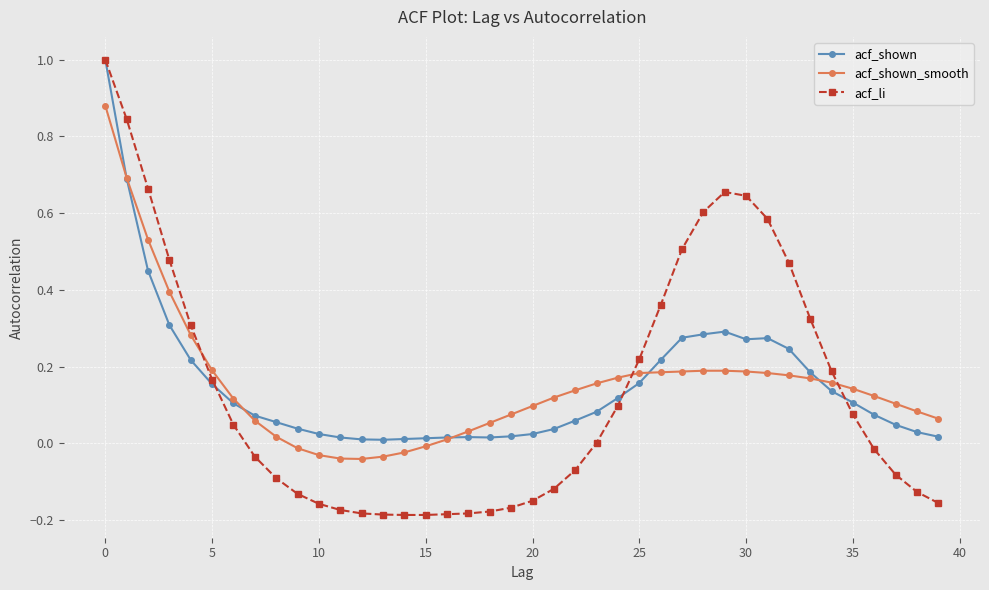

True or false: acf_shown has more than 1 interior local peaks.

True